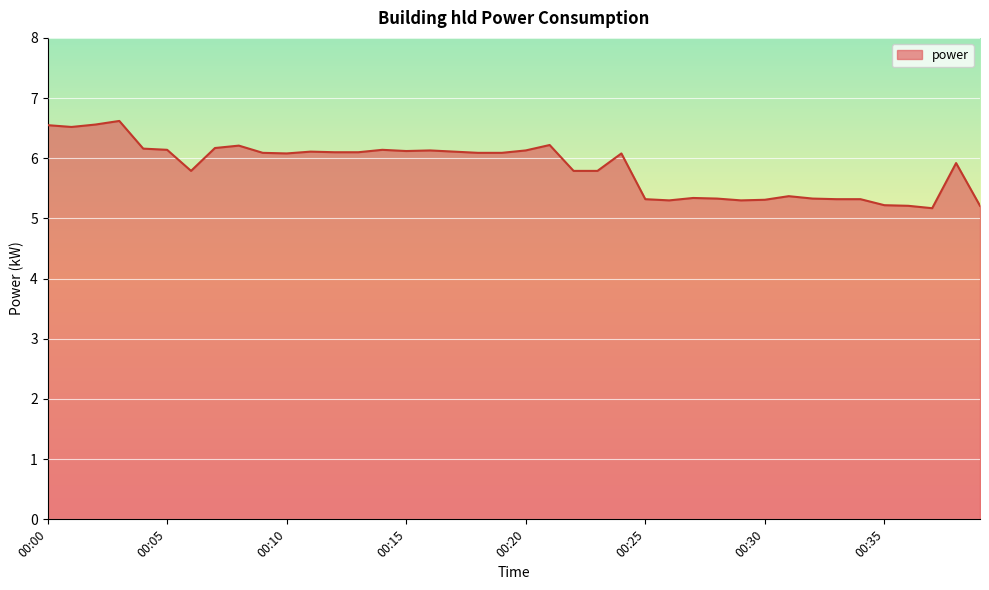

How many values are below 6?

18